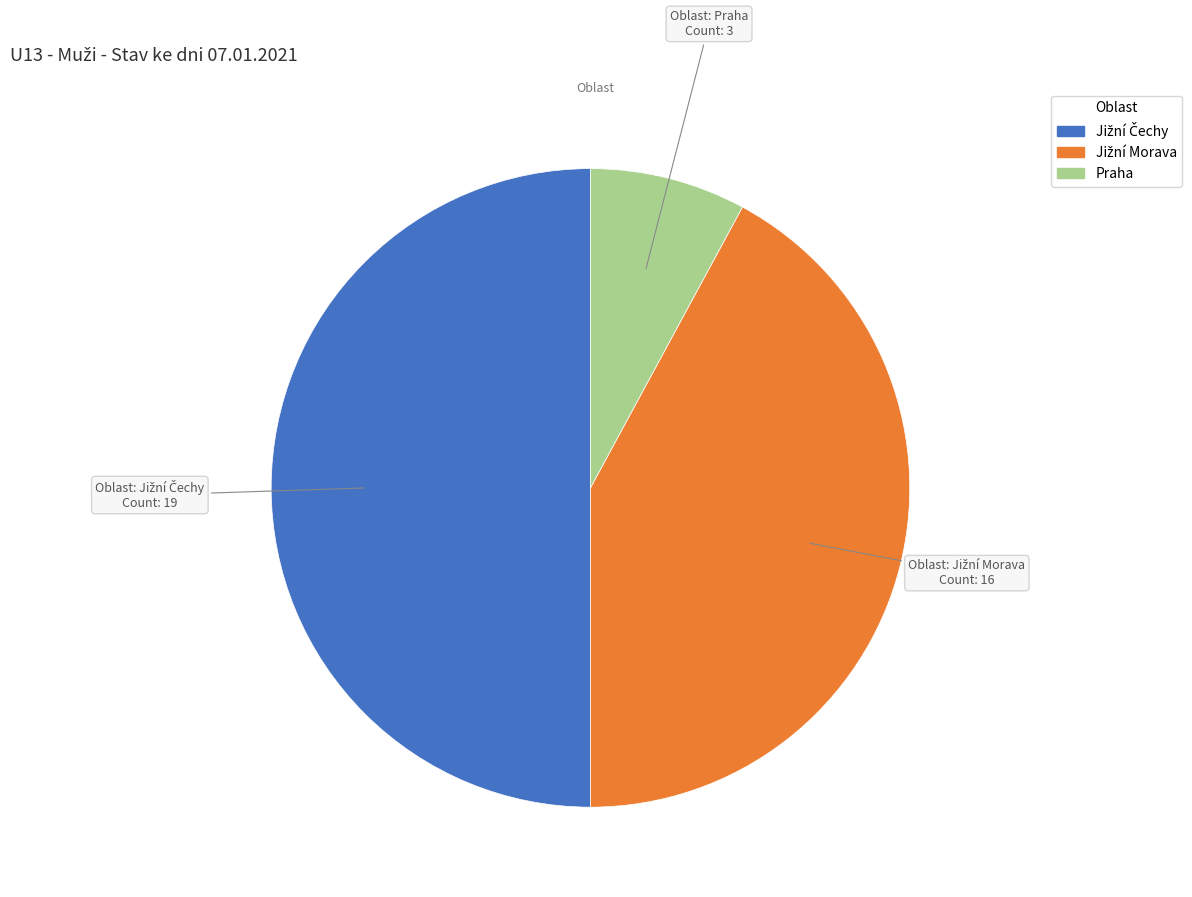

Which slice is the smallest?

Praha